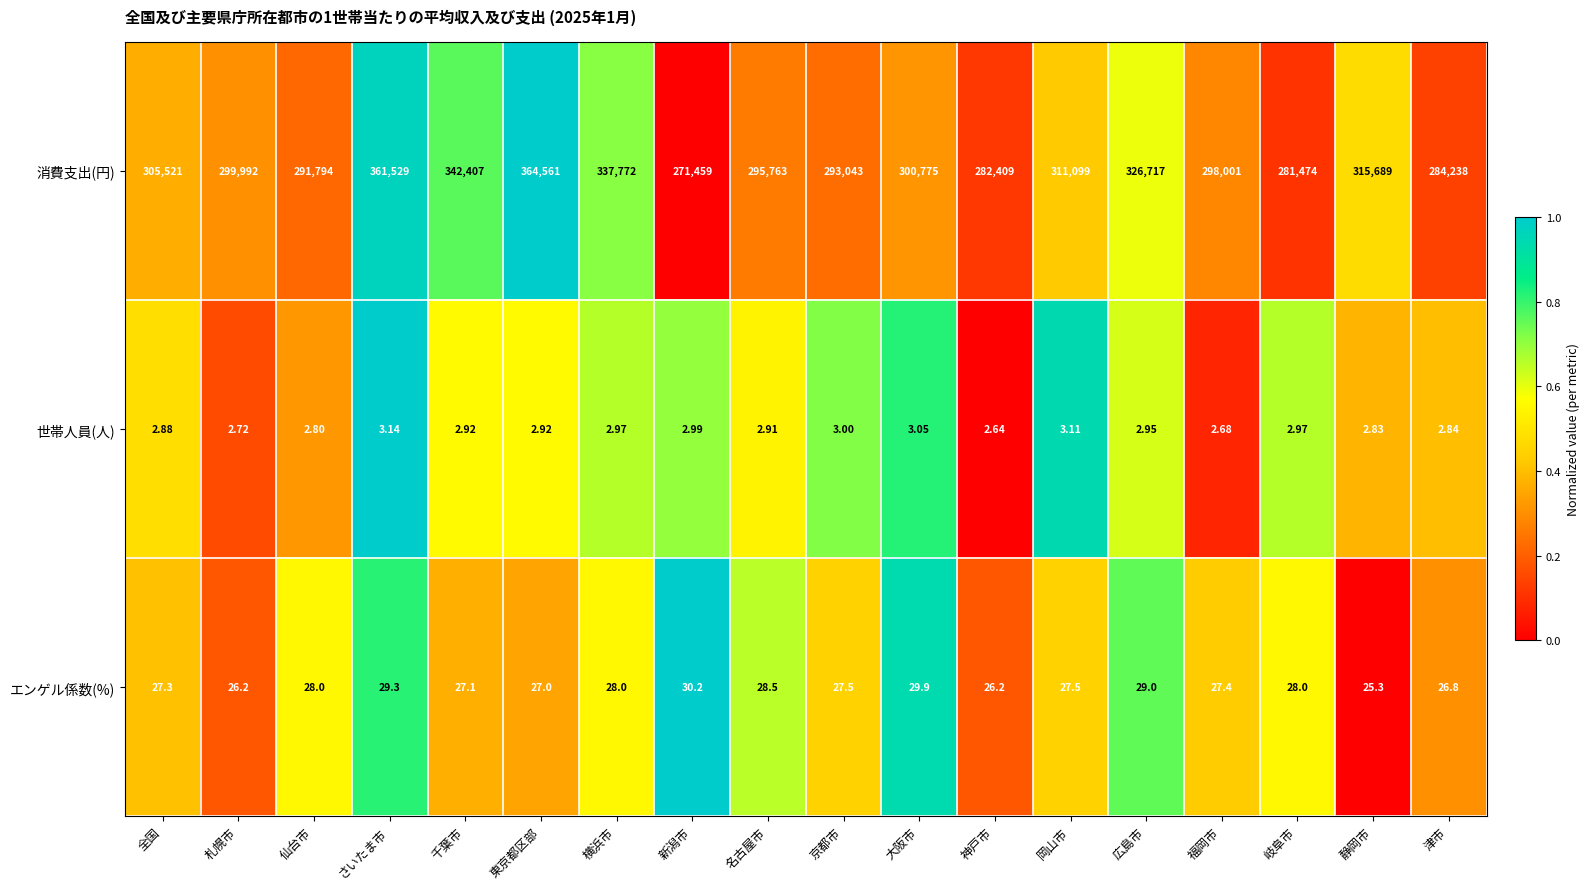

Which label corresponds to the smallest value in the chart?

神戸市